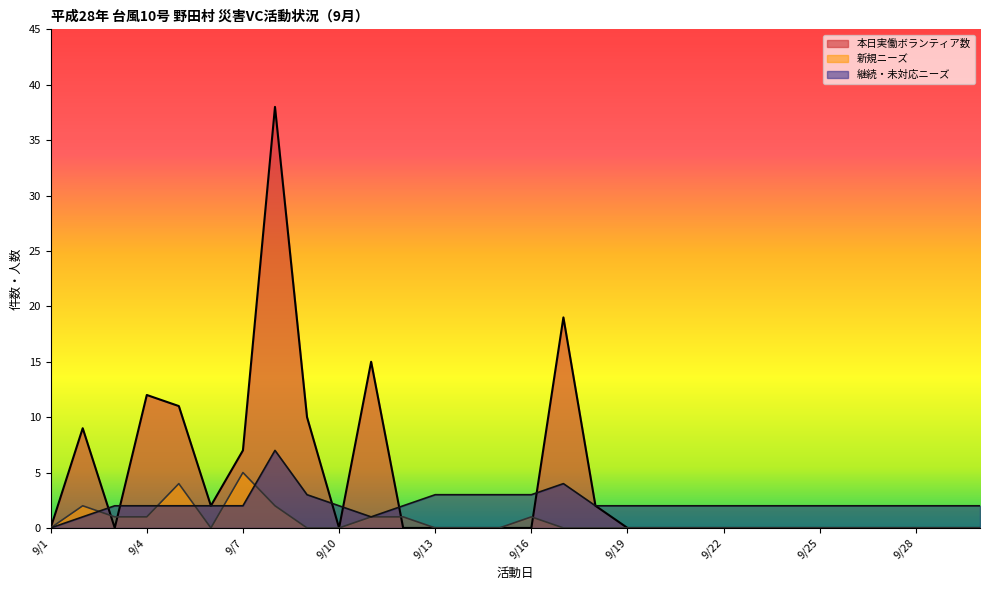

Rank the series at 9/29 from highest to lowest value.

継続・未対応ニーズ, 新規ニーズ, 本日実働ボランティア数